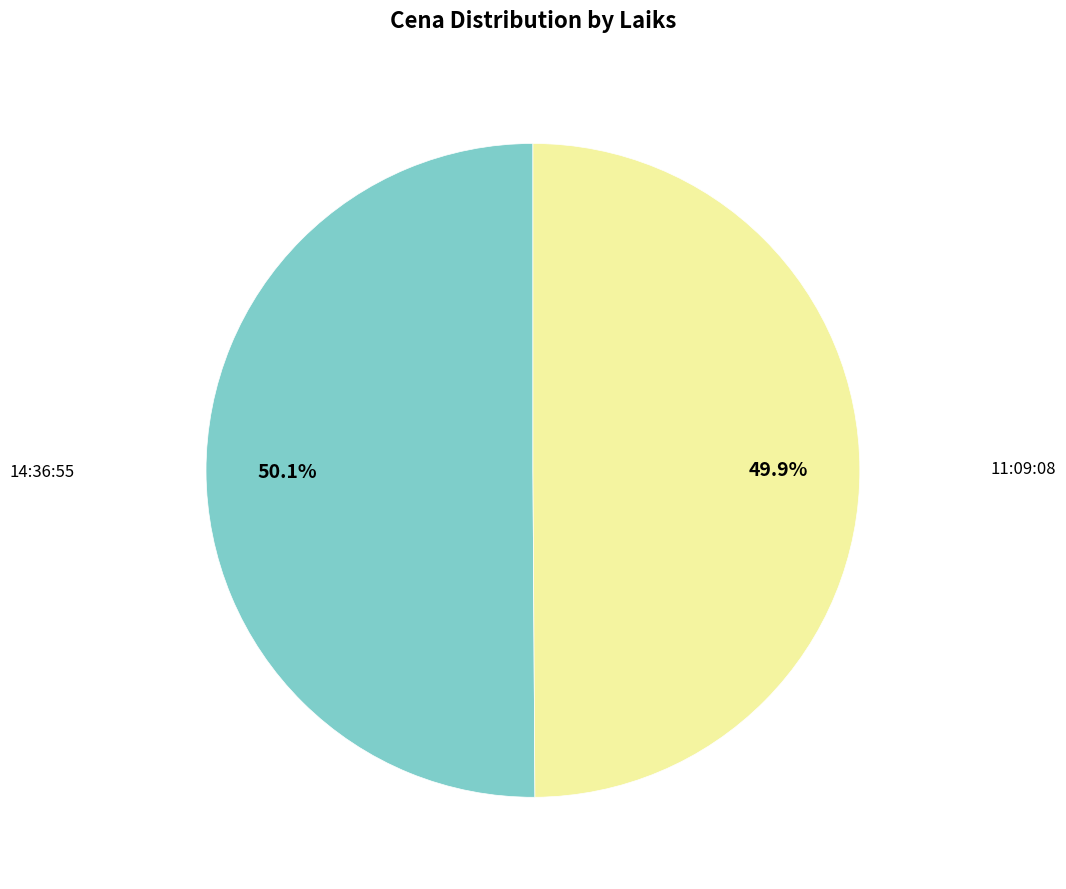

Is there a majority slice in this chart?

Yes